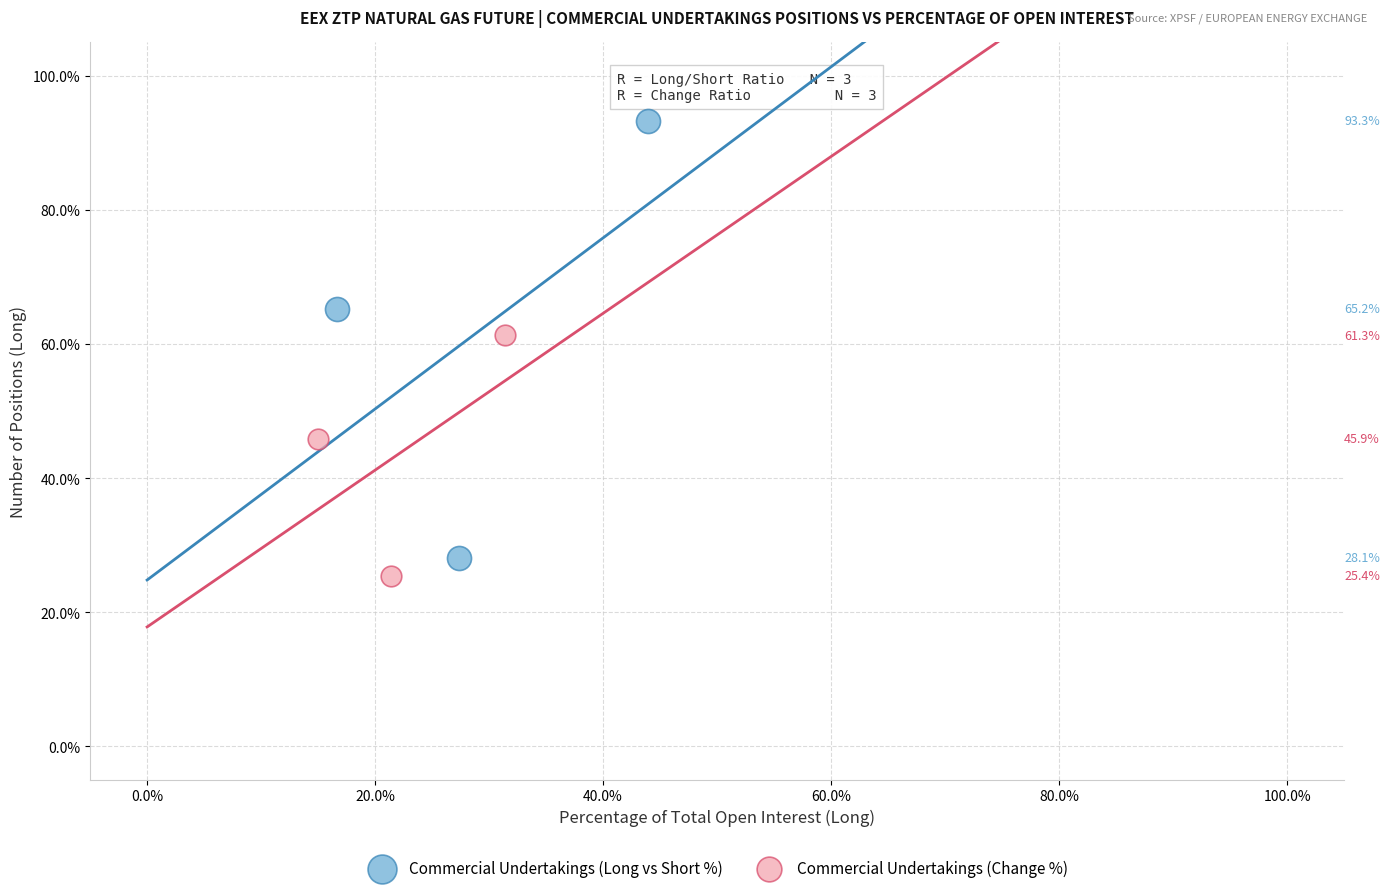

Which series reaches the minimum Y coordinate?

Commercial Undertakings (Change %)